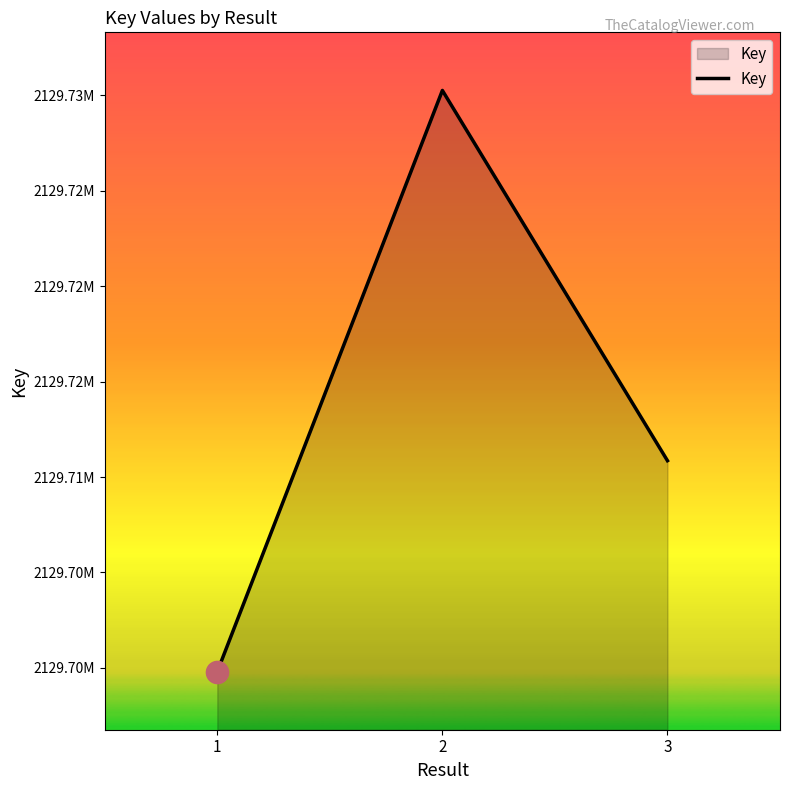

What is the change in value from 2 to 3?

-19405